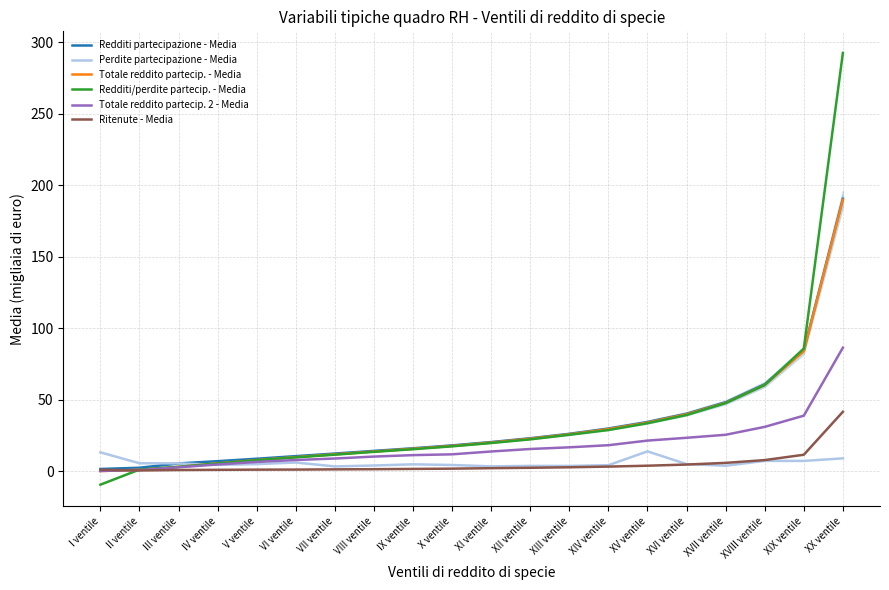

How many values in the Totale reddito partecip. - Media series exceed 19?

10